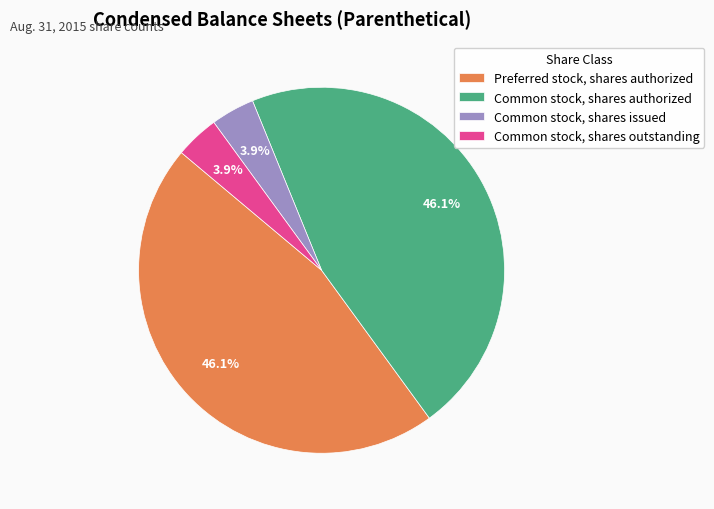

How much of the chart is everything except Preferred stock, shares authorized?

53.9%